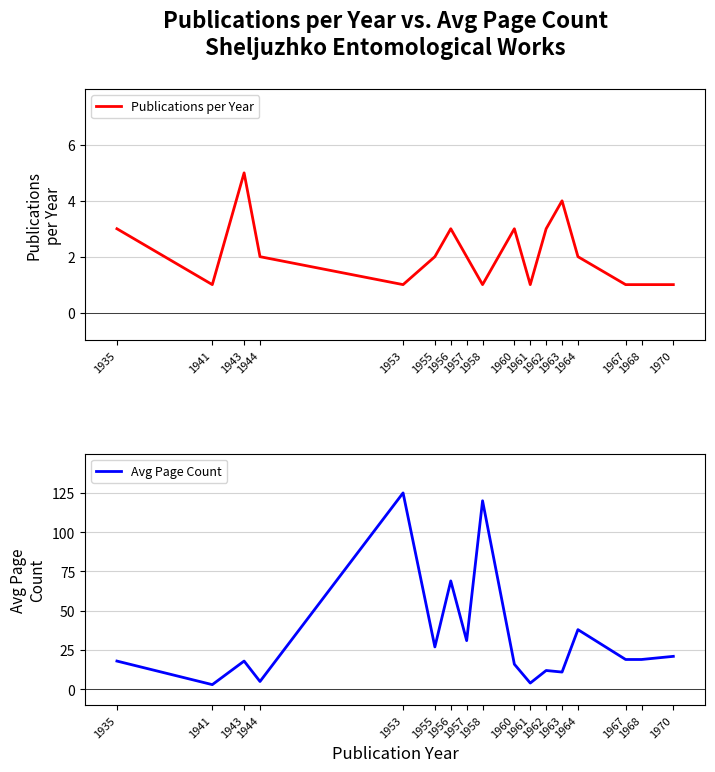

Rank the categories by Avg Page Count value from highest to lowest.

1953, 1958, 1956, 1964, 1957, 1955, 1970, 1967, 1968, 1935, 1943, 1960, 1962, 1963, 1944, 1961, 1941